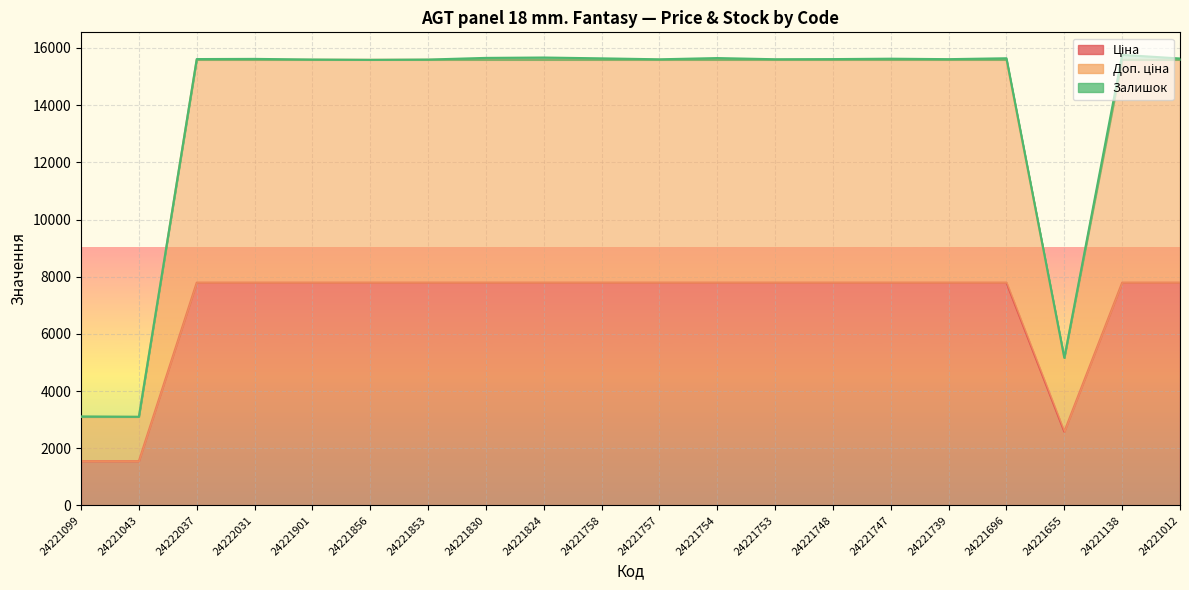

Which category has the highest value in the Доп. ціна series?

24222037